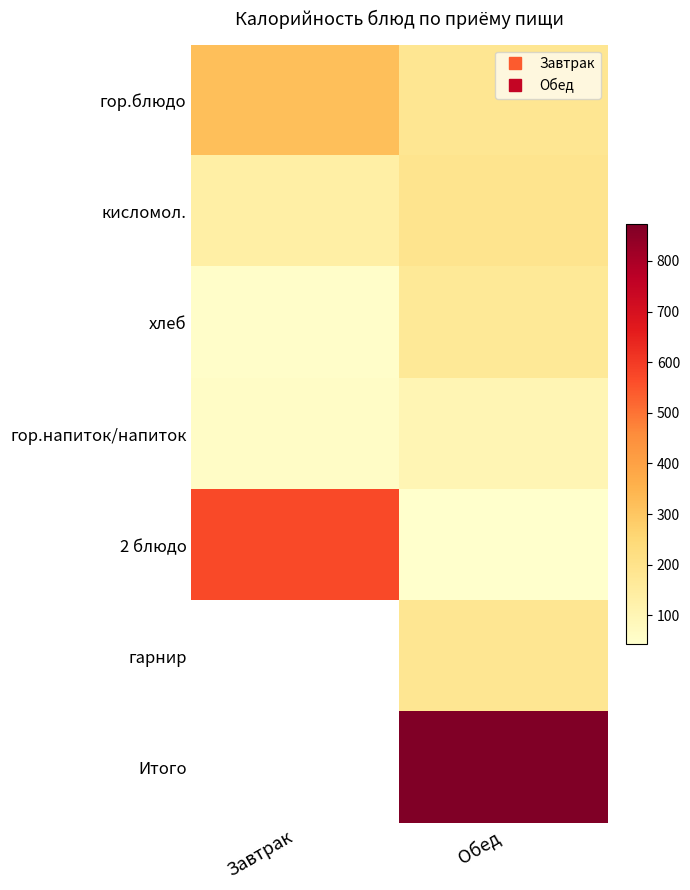

Between Завтрак and Обед, which series saw the biggest shift?

2 блюдо